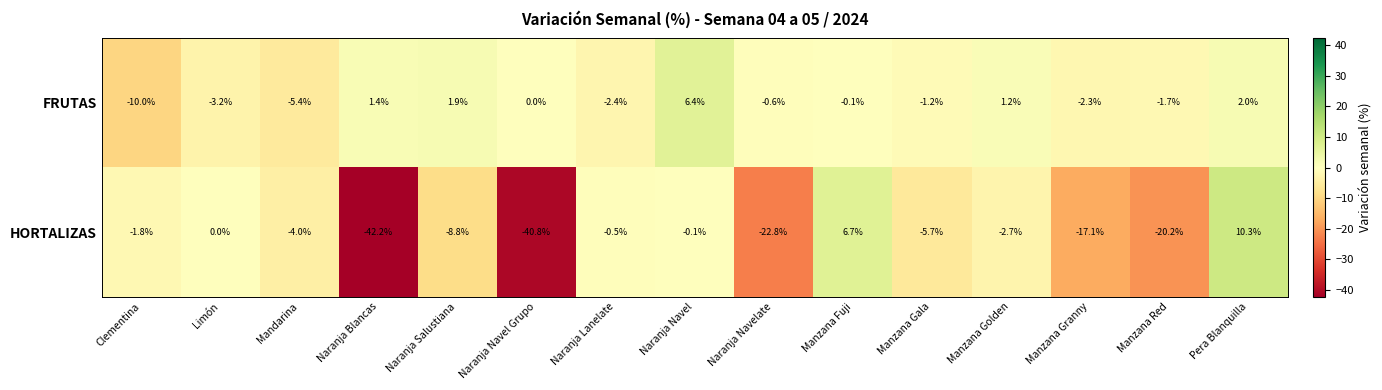

What is the maximum value shown in the chart?

10.3